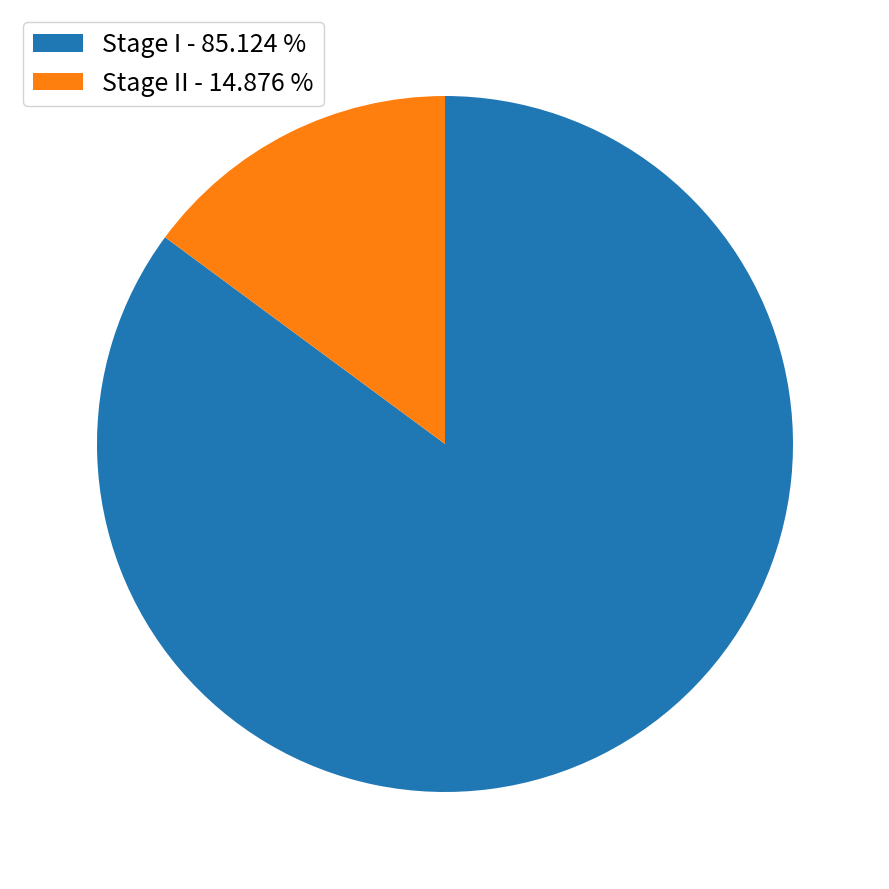

Which category accounts for the majority?

Stage I - 85.124 %